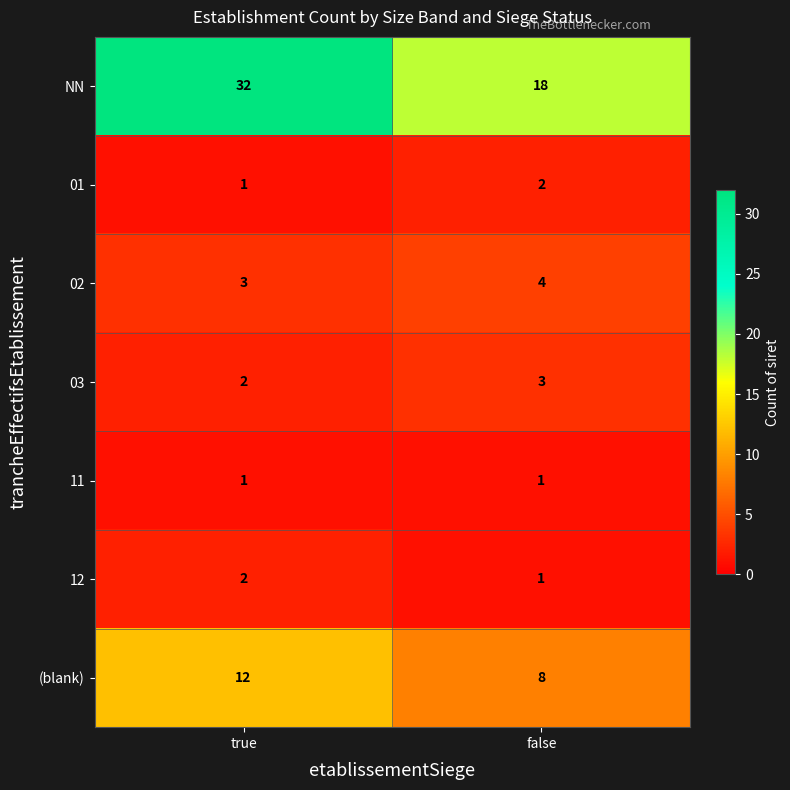

Between true and false, which series saw the biggest shift?

NN